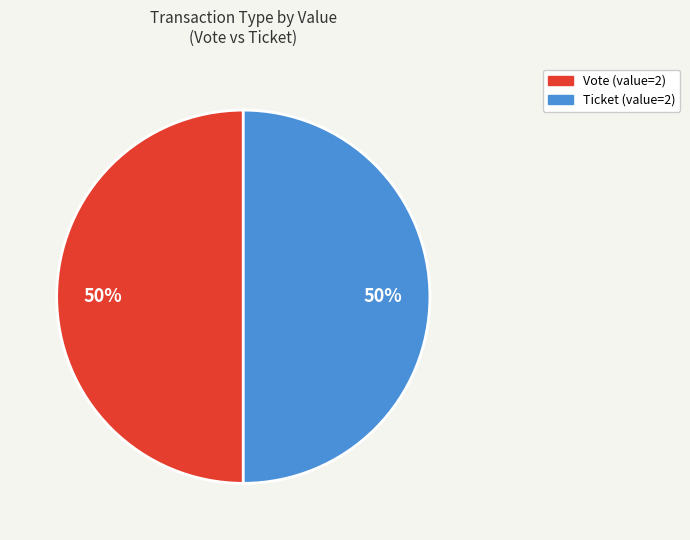

How many segments does this pie chart have?

2